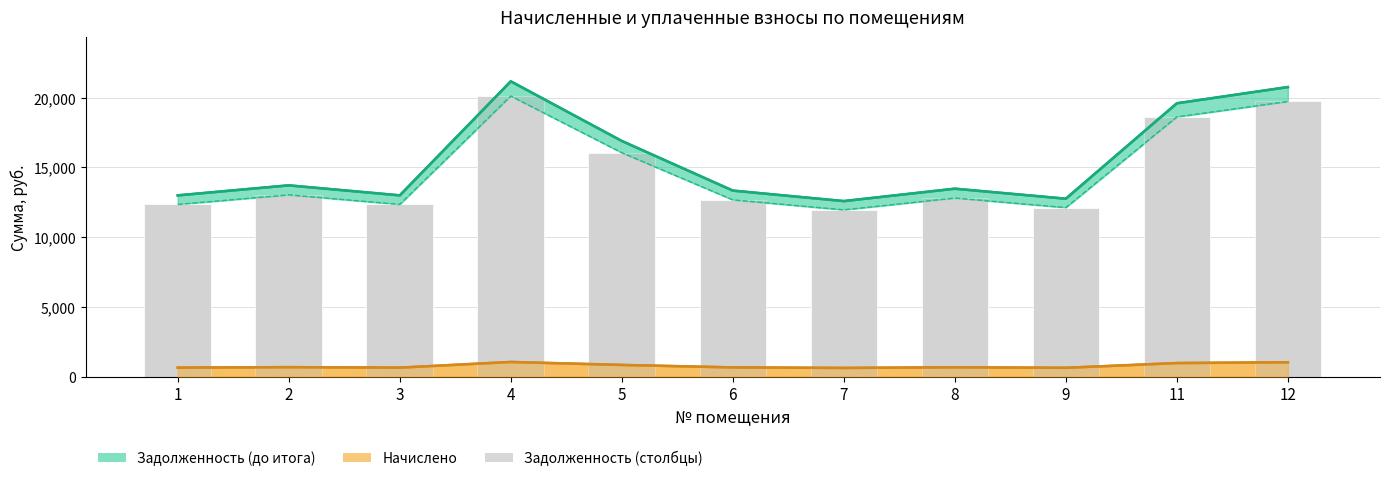

How many values in the Итоговая задолженность series are below 13468?

5